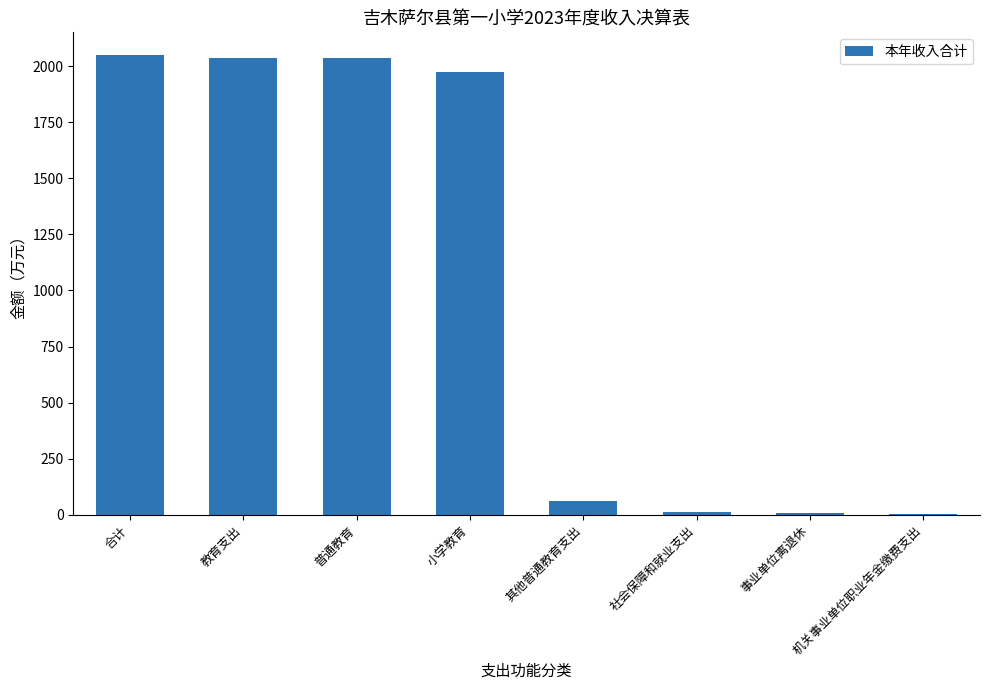

What is the sum of all values?

8181.2